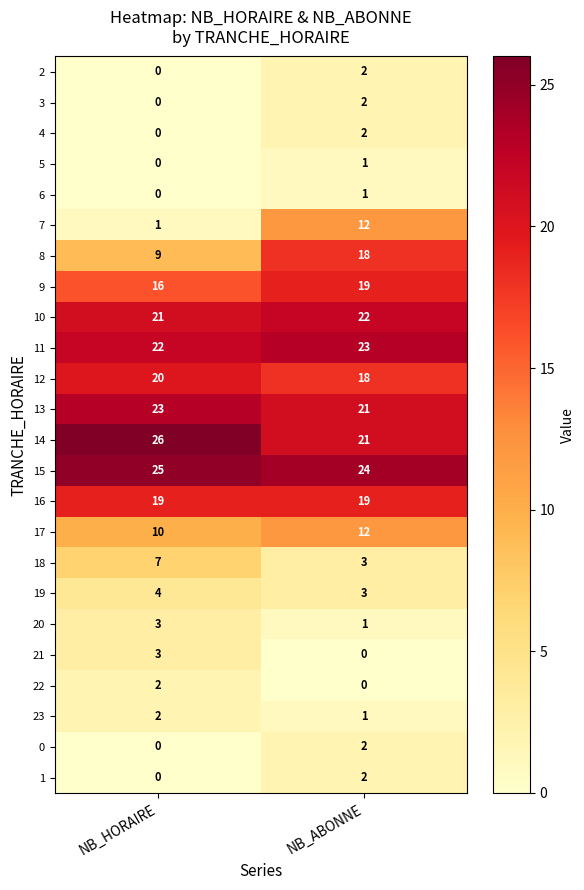

What is the difference between the maximum and minimum values in the 7 series?

11